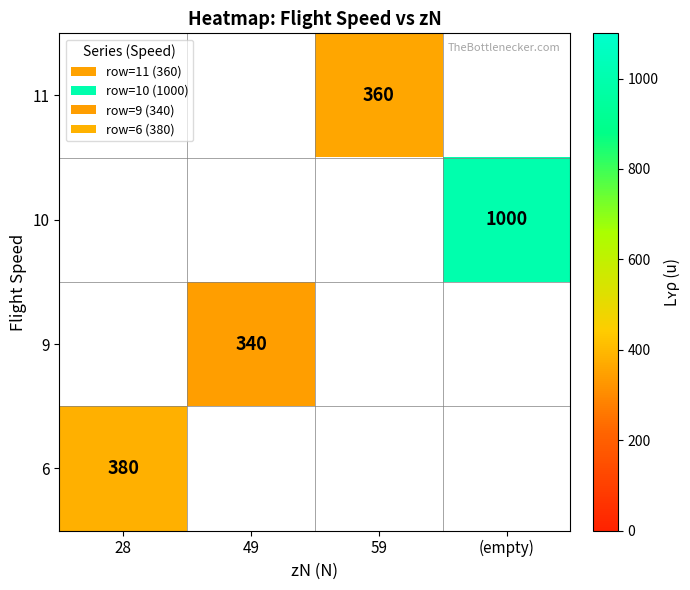

The value of 9 at 49 is 526. True or false?

False